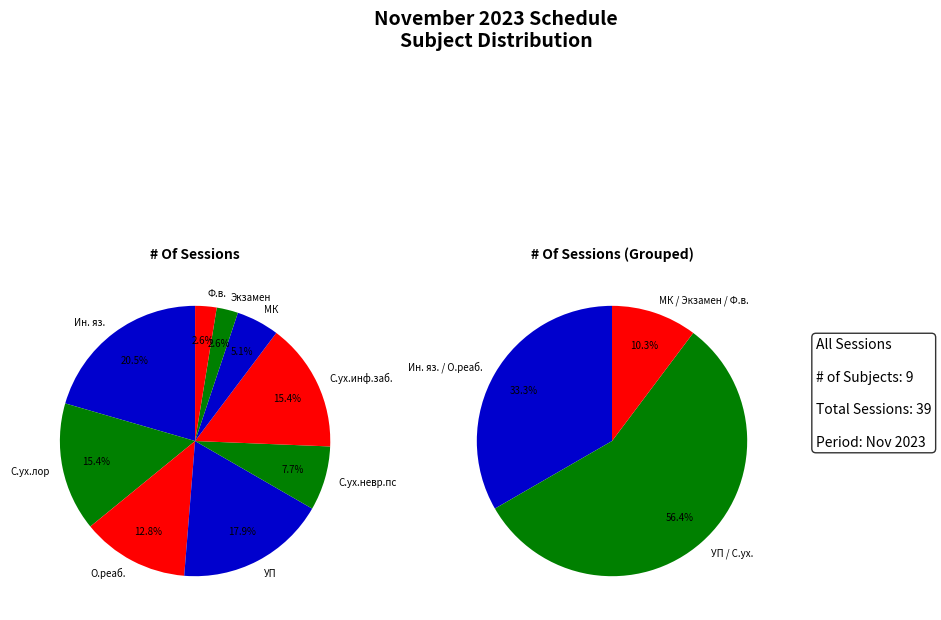

Does МК account for over 50% of the chart?

No